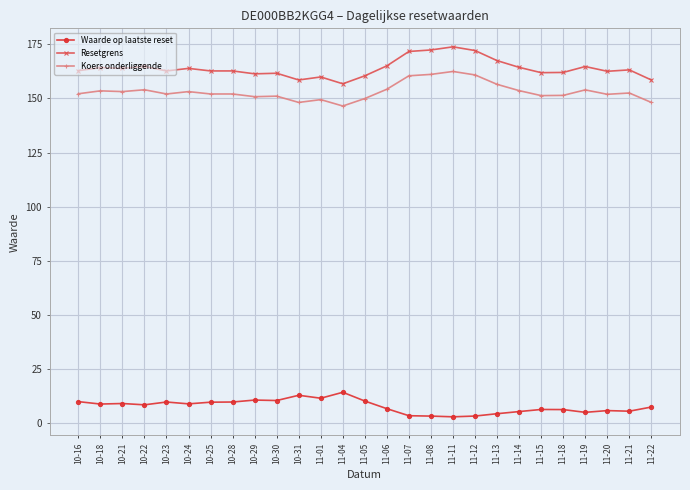

How many lines are shown in the chart?

3